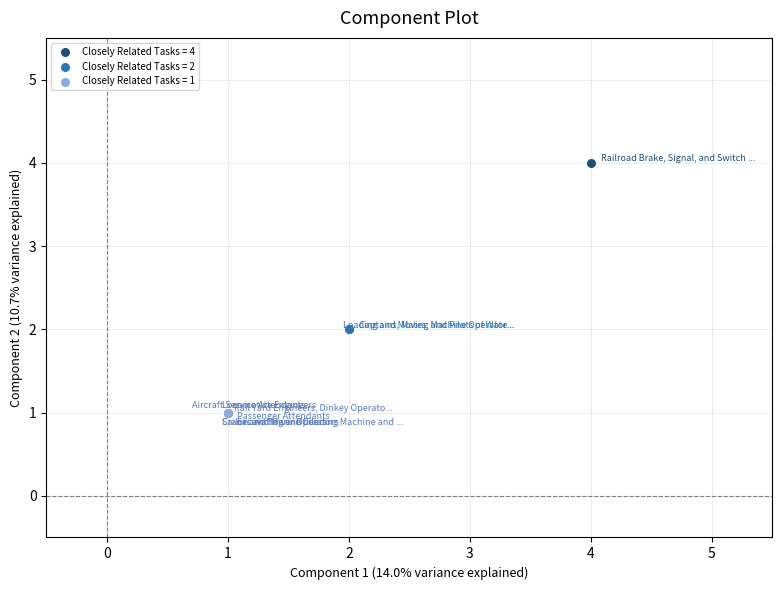

Which series contains the highest Y value?

Closely Related Tasks = 4